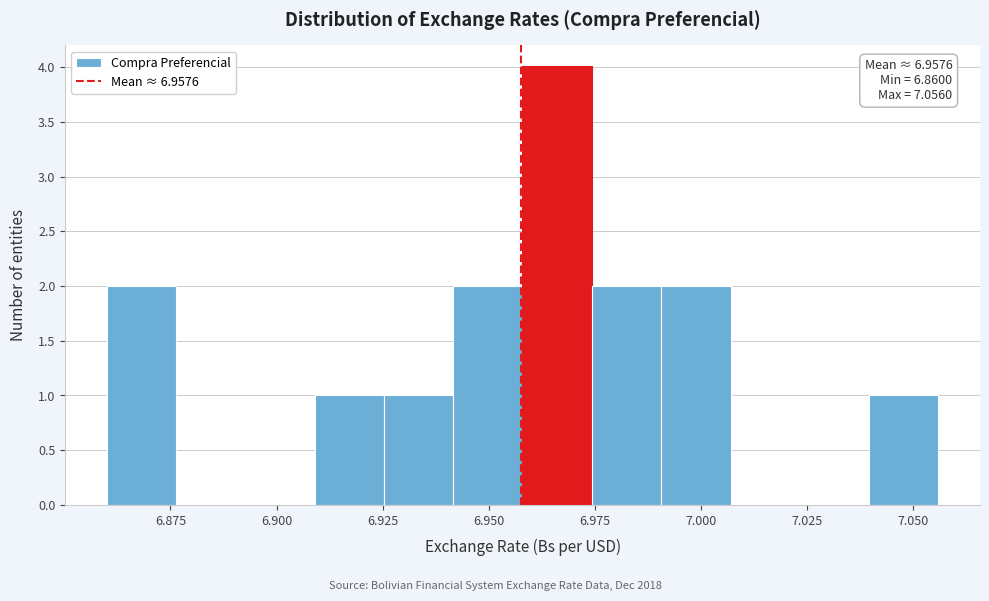

Read against the x-axis, roughly where is the centre of the tallest bar?

6.965